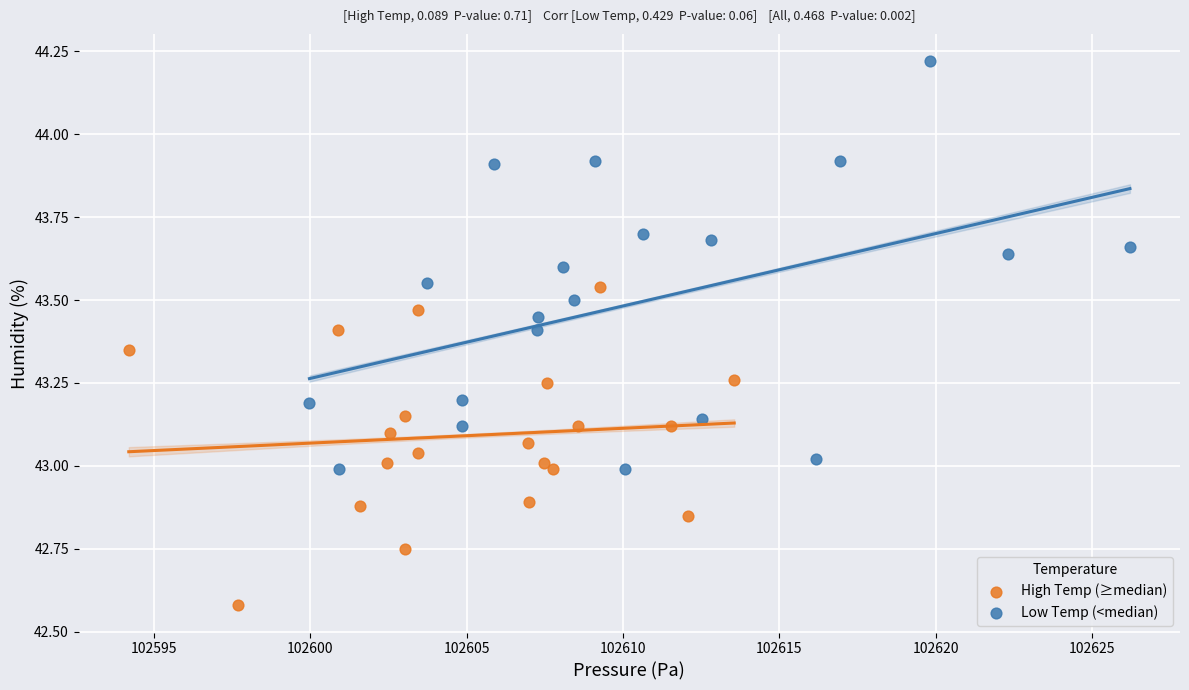

Which series reaches the minimum Y coordinate?

High Temp (≥median)